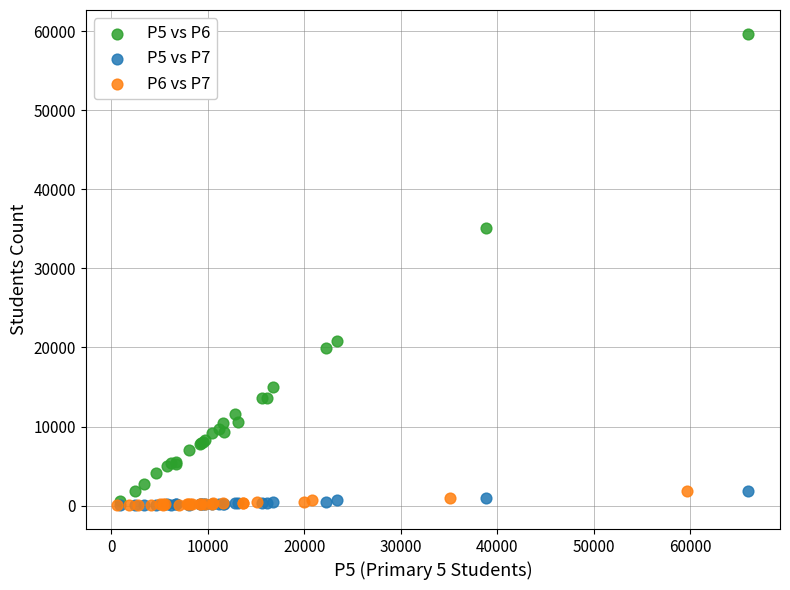

Which series has the widest spread of Y values?

P5 vs P6